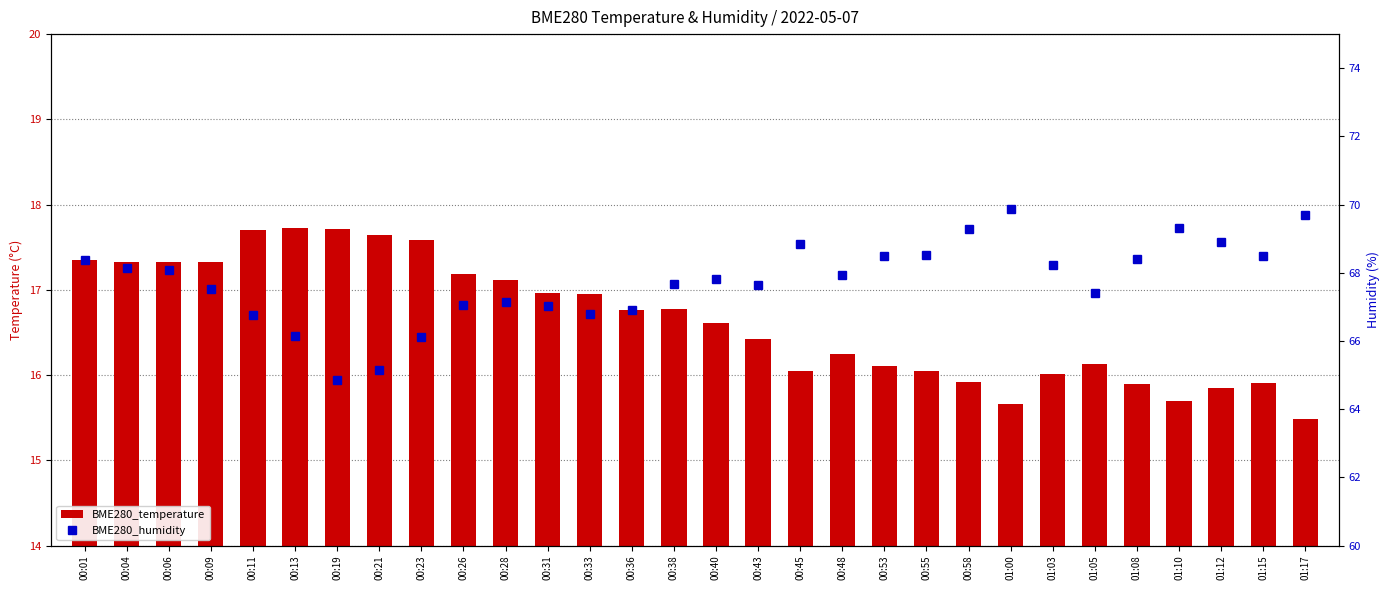

List the series in order of their overall mean, lowest first.

BME280_temperature, BME280_humidity